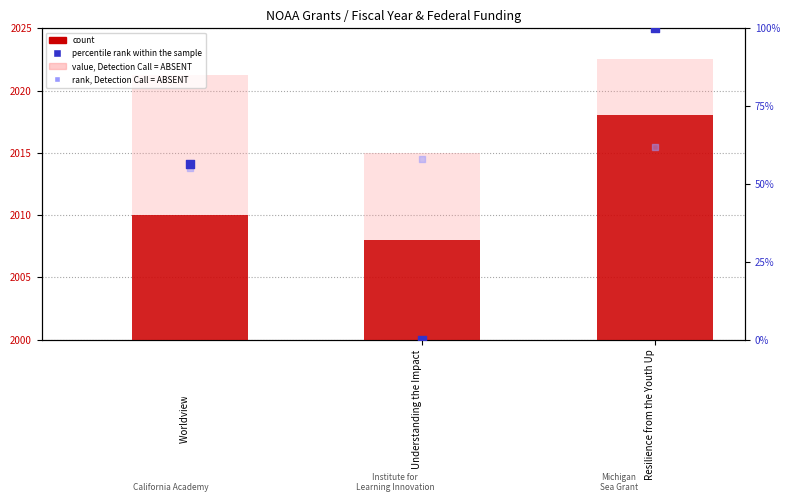

At how many categories does at least one series exceed 67?

2